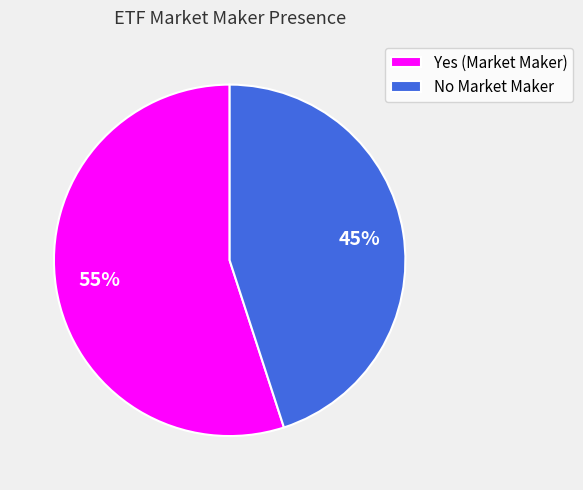

Is it true that No is 45% of the pie?

True